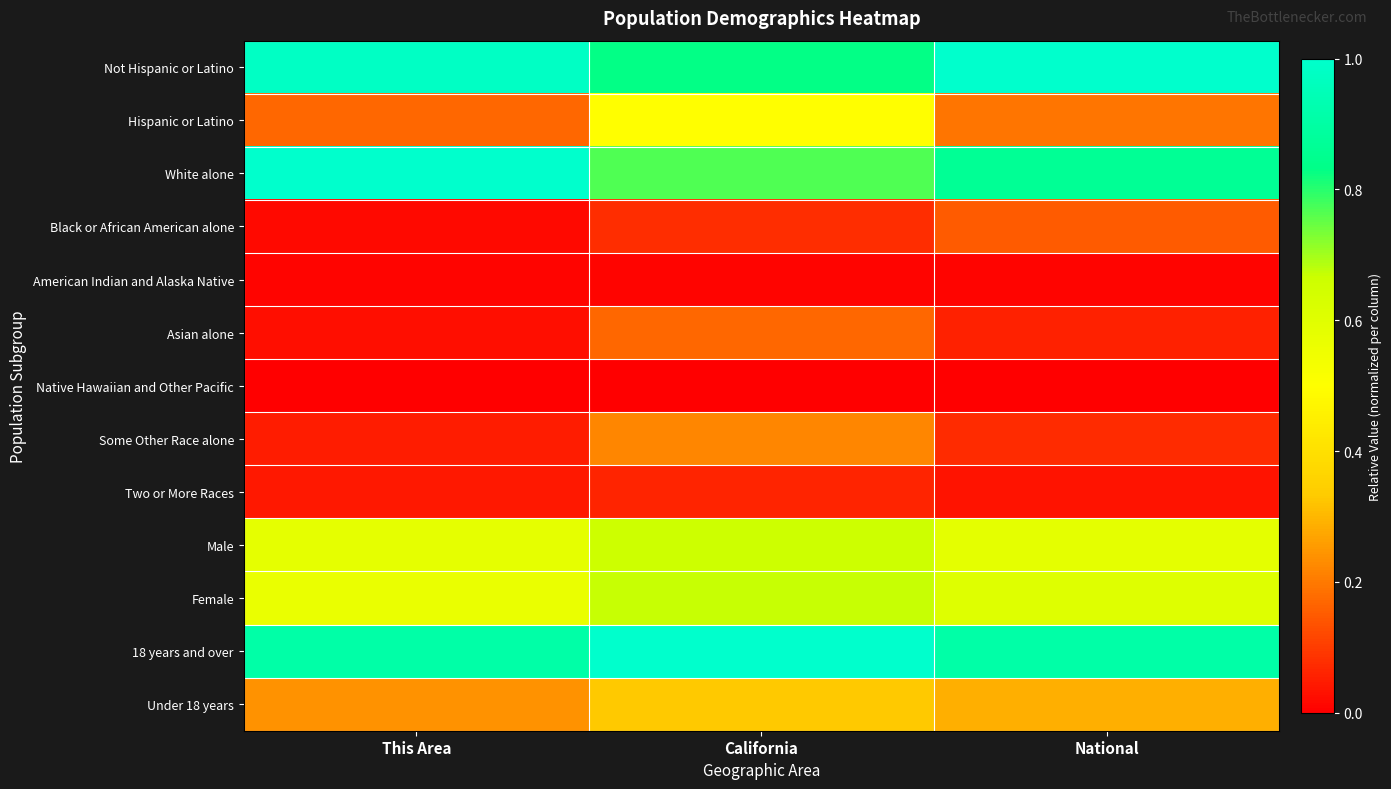

What is the total value across all series at This Area?

4.6